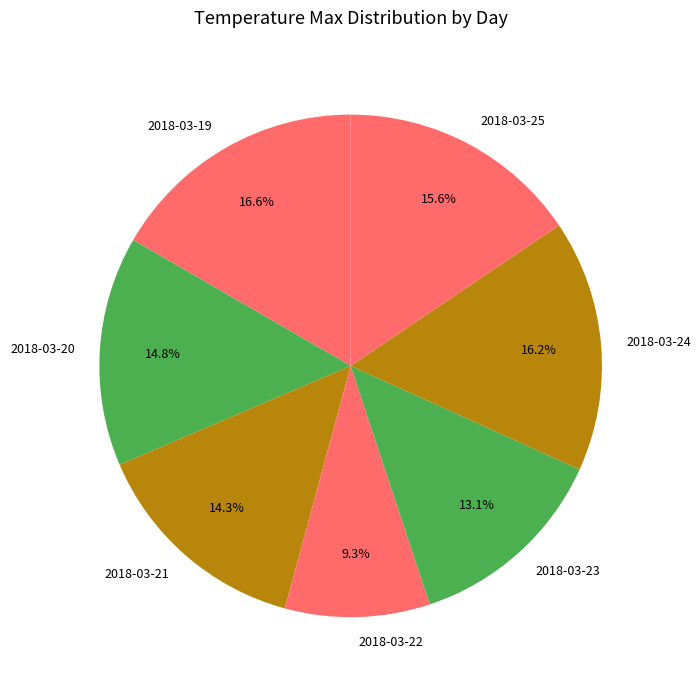

True or false: 2018-03-22 accounts for 9% of the total.

True